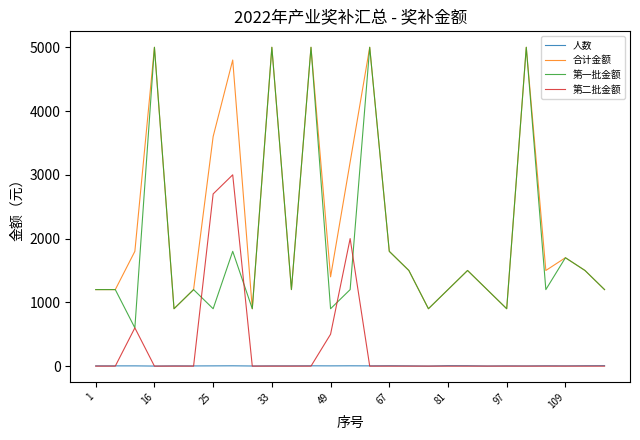

True or false: 第二批金额 and 合计金额 cross at least once.

False